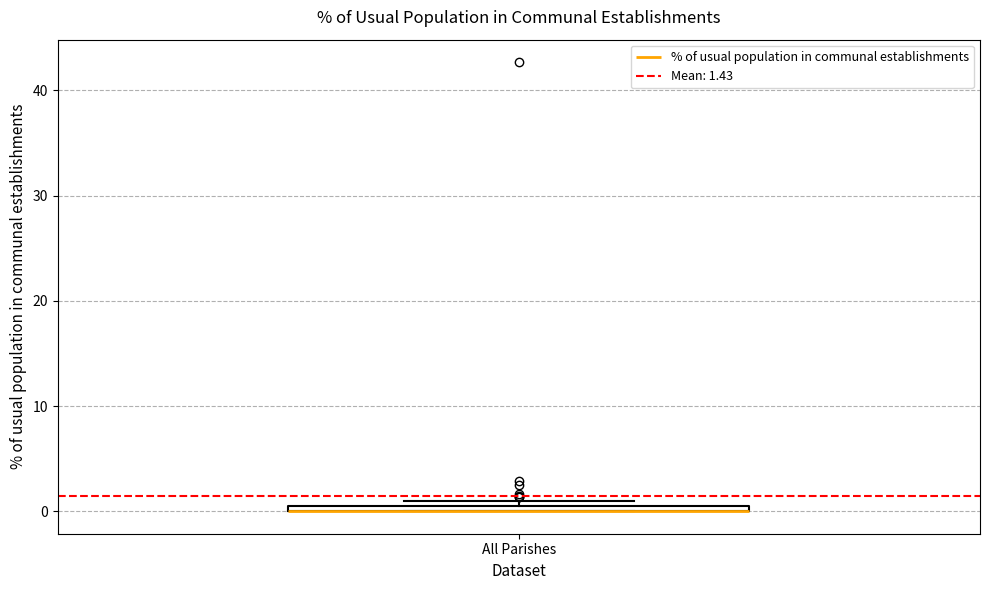

Where is the lower edge of the box for All Parishes on the y-axis? The values are not printed on the chart, so give them approximately, as read against the axis.

0